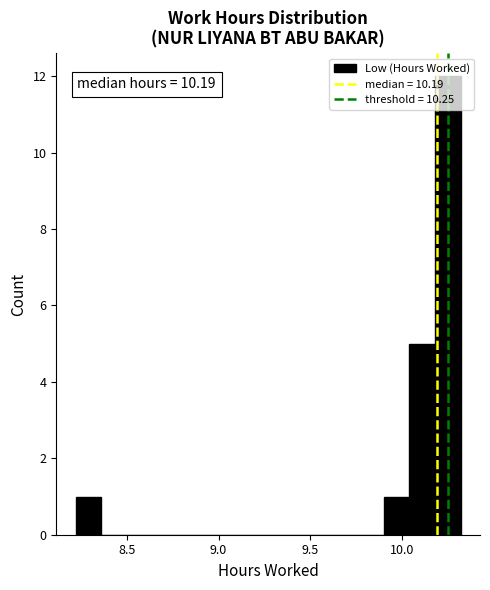

Read against the x-axis, roughly where is the centre of the tallest bar?

10.25